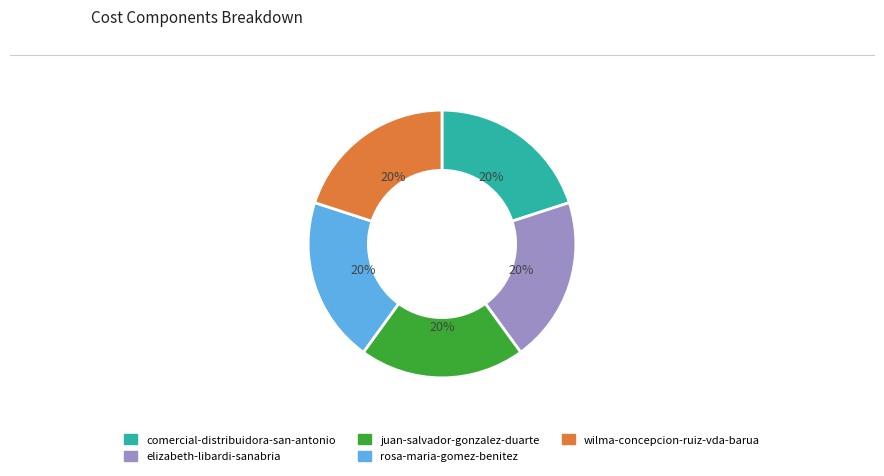

Approximately how many times larger is the value at rosa-maria-gomez-benitez compared to juan-salvador-gonzalez-duarte?

1.0